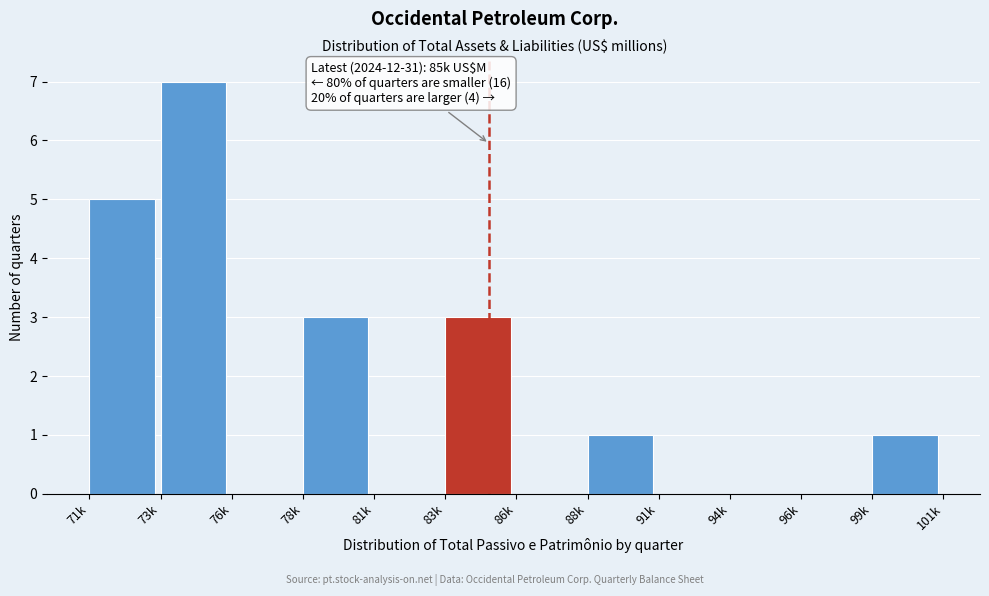

Reading left to right, extract all data points from this chart.

71k=5	73k=7	76k=0	78k=3	81k=0	83k=3	86k=0	88k=1	91k=0	94k=0	96k=0	99k=1